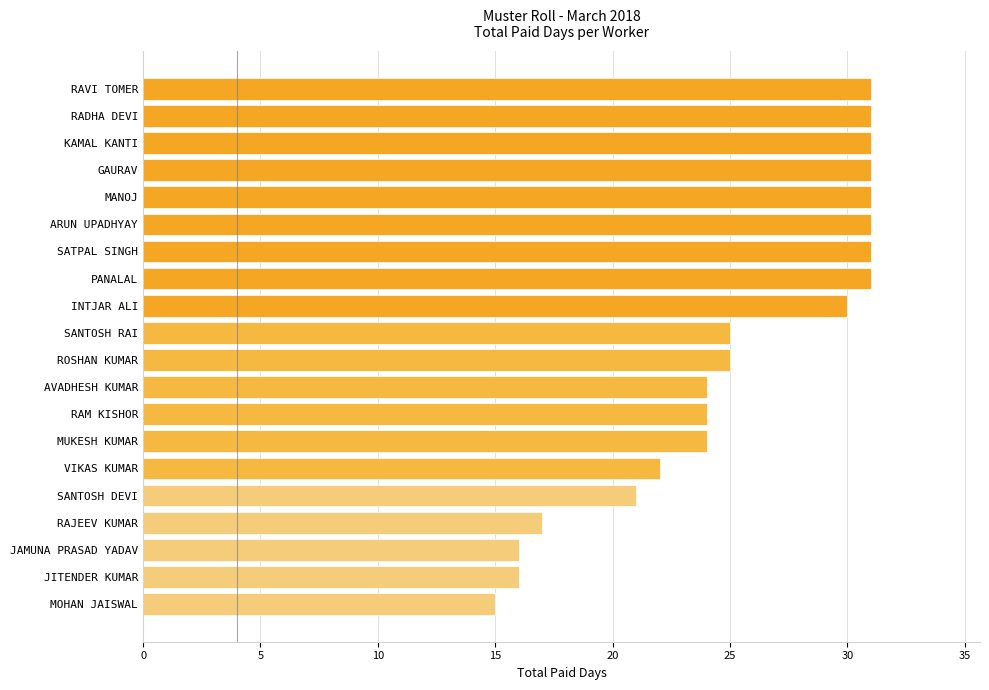

Reading top to bottom, list all the values displayed in this chart.

31	31	31	31	31	31	31	31	30	25	25	24	24	24	22	21	17	16	16	15